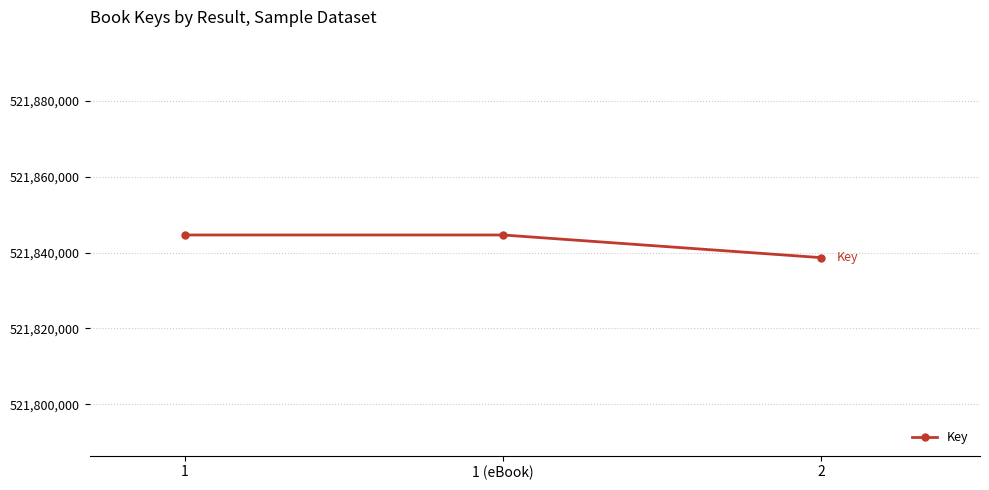

What is the greatest value displayed?

521844618